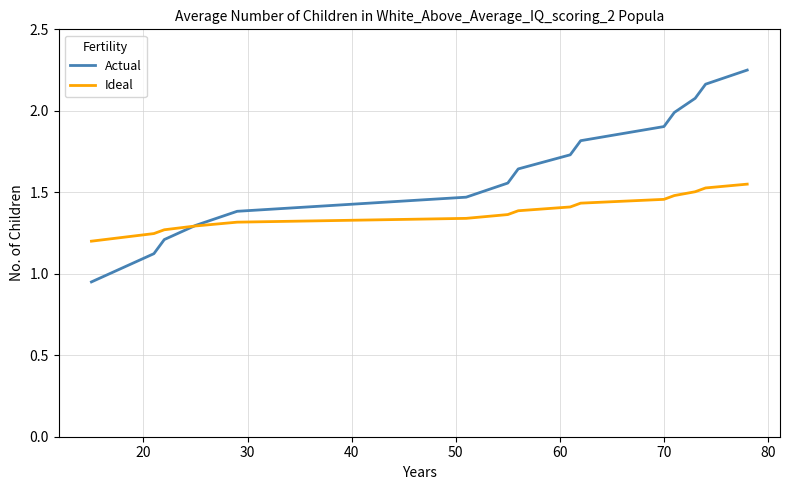

How many intersections are there between Ideal and Actual?

1